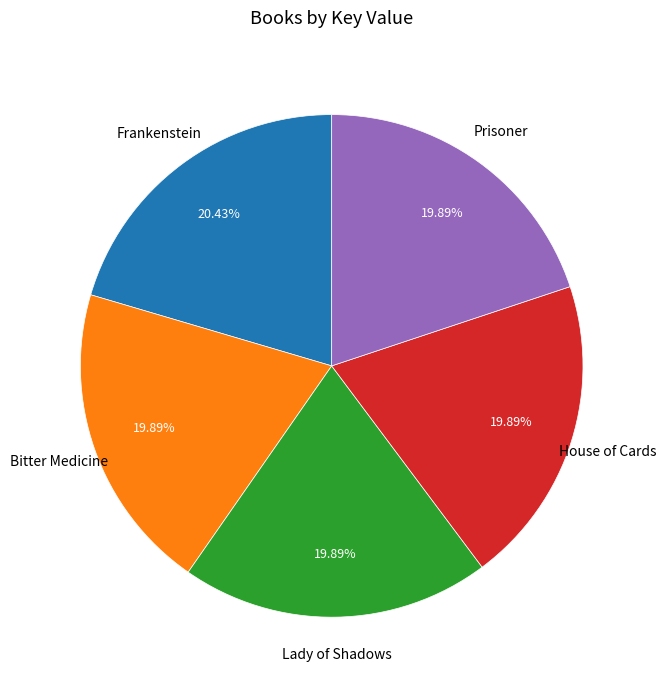

How many slices are in this pie chart?

5